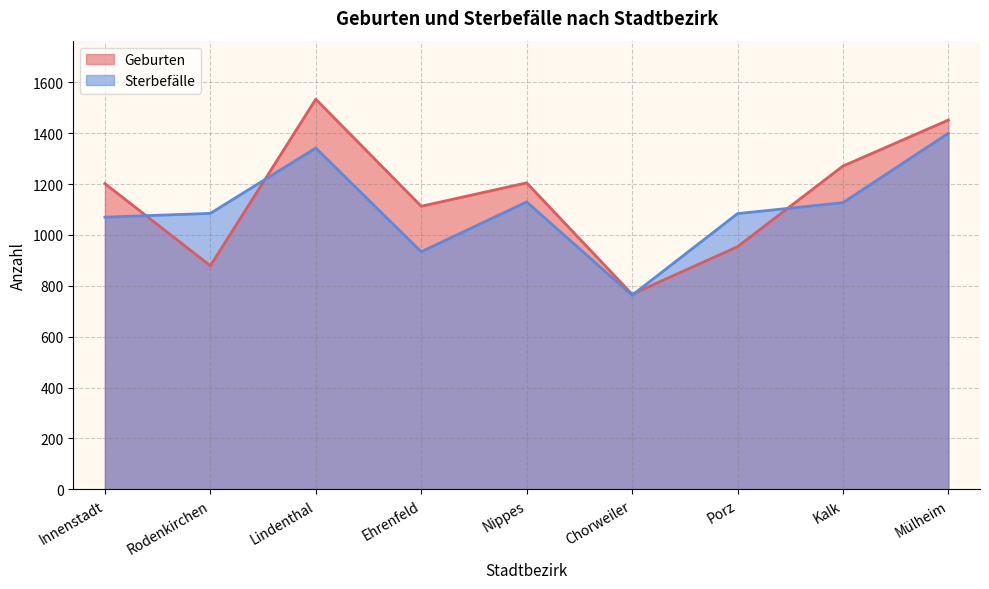

Which series has the widest spread of values?

Geburten